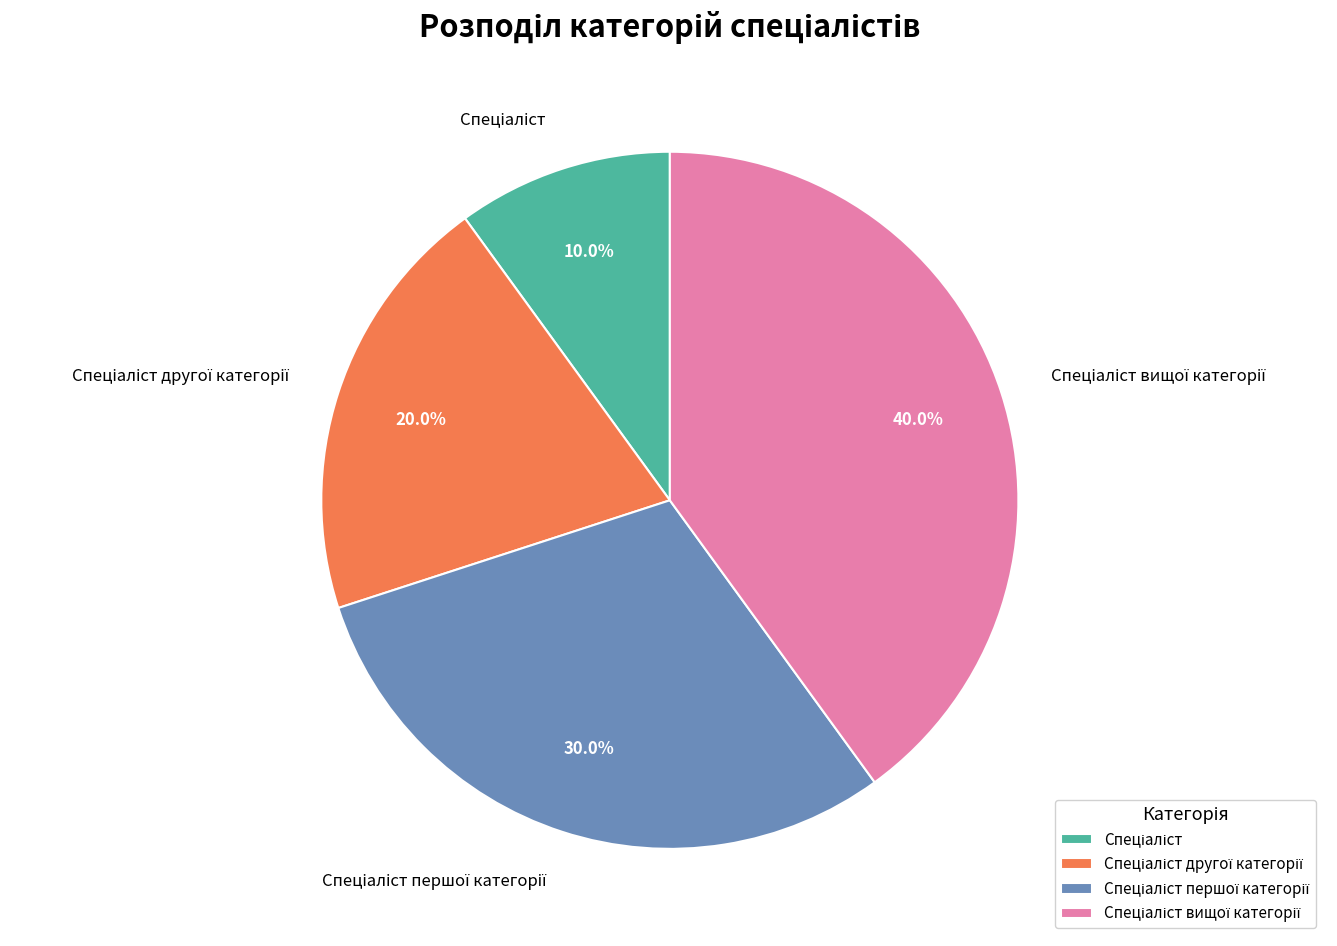

Does any single category account for the majority?

No